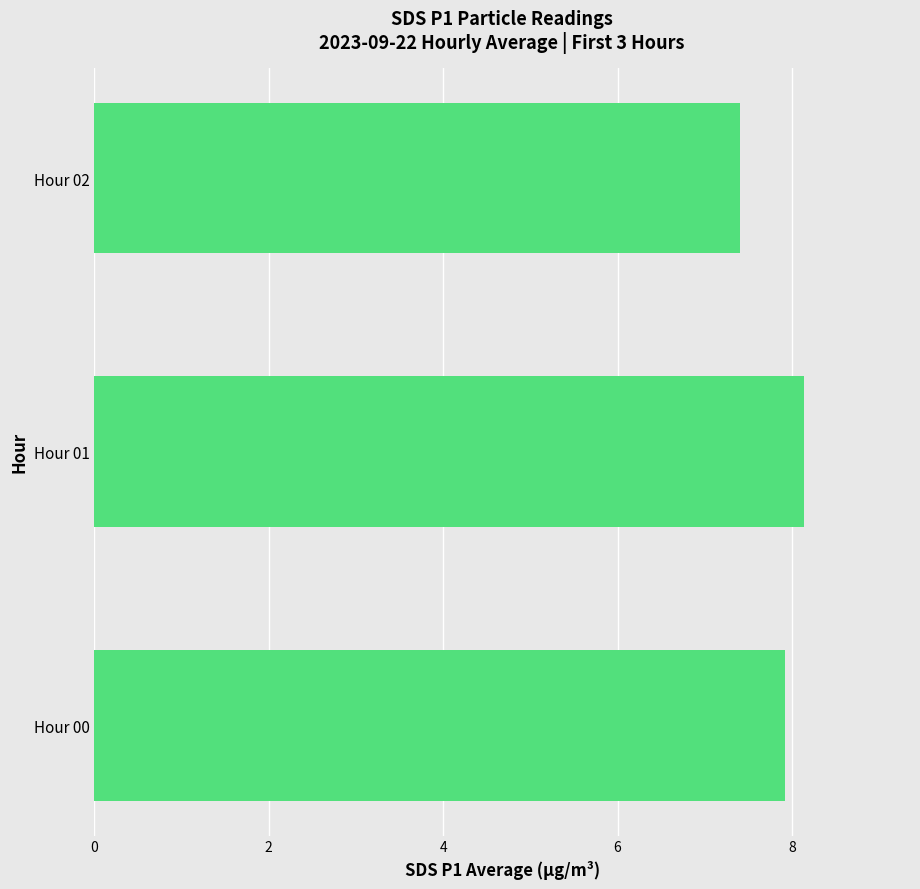

True or false: the data shows 4.7 at Hour 02.

False